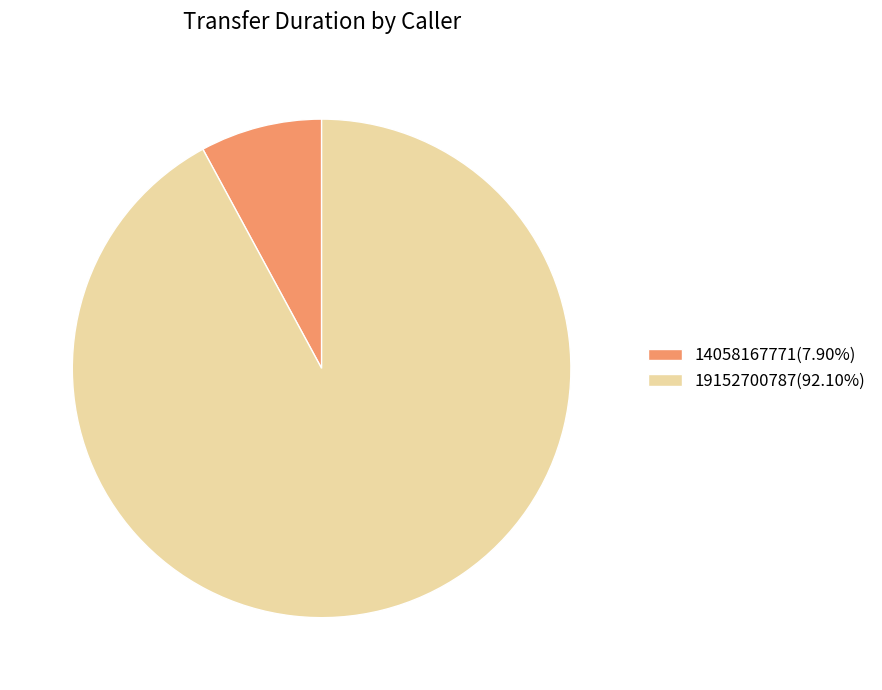

True or false: 14058167771 accounts for 8% of the total.

True